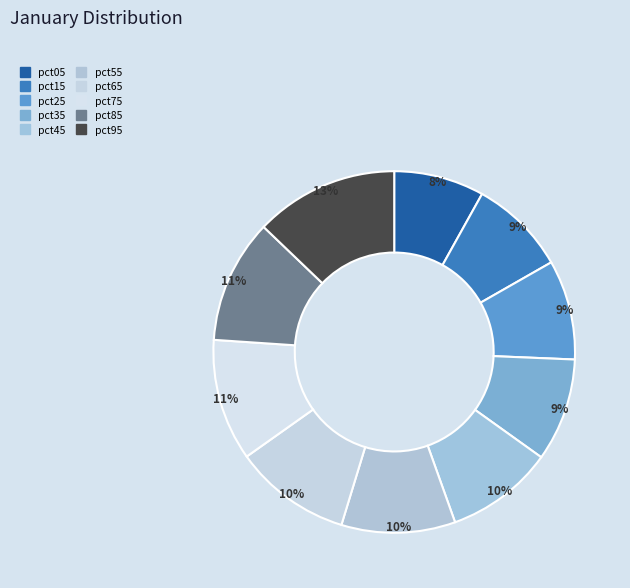

Does pct95 account for over 50% of the chart?

No